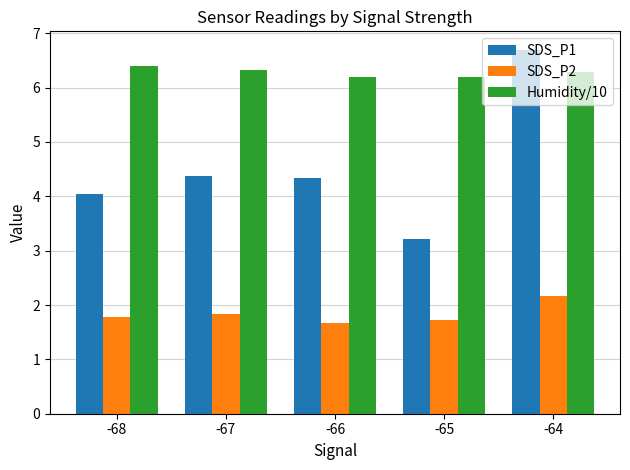

Which series has the largest total across all categories?

Humidity/10